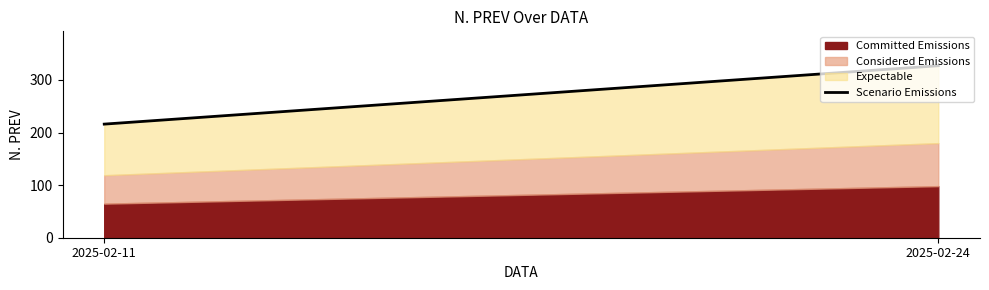

What is the value of the 2nd point from the left?

327